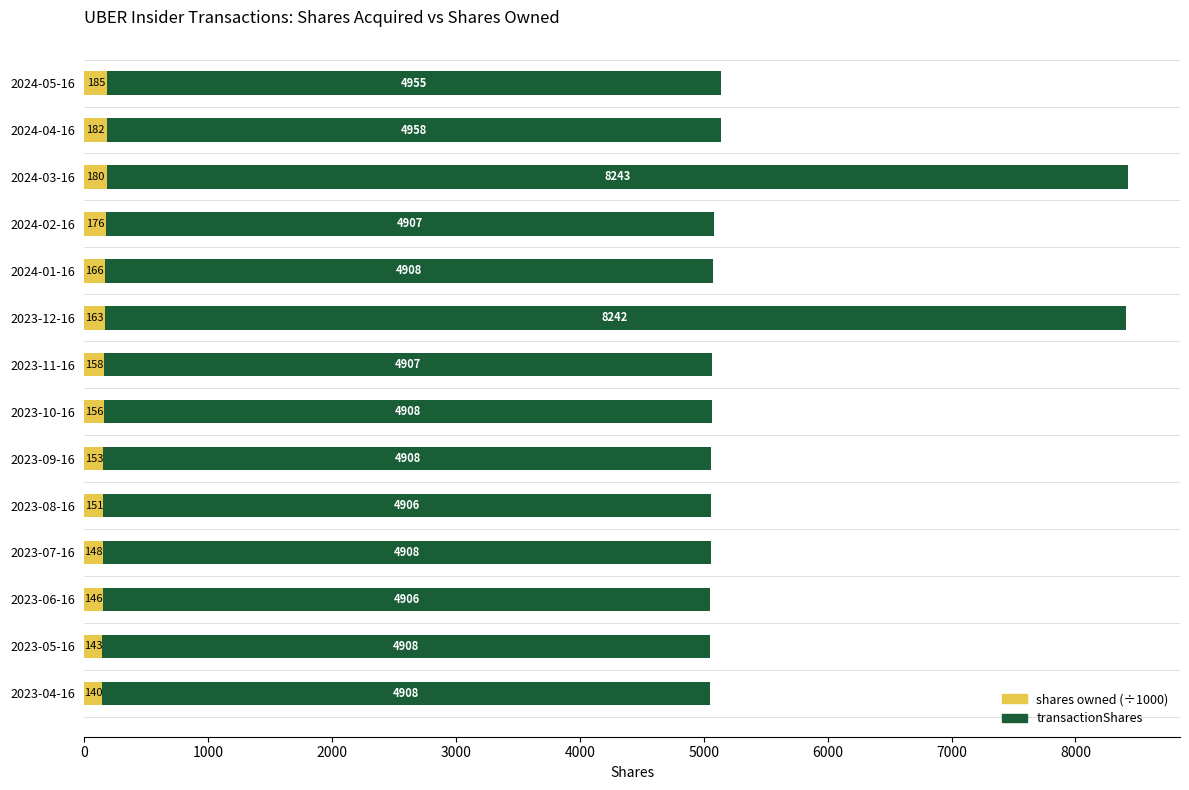

List the labels in order of shares owned (÷1000) value, largest first.

2024-05-16, 2024-04-16, 2024-03-16, 2024-02-16, 2024-01-16, 2023-12-16, 2023-11-16, 2023-10-16, 2023-09-16, 2023-08-16, 2023-07-16, 2023-06-16, 2023-05-16, 2023-04-16